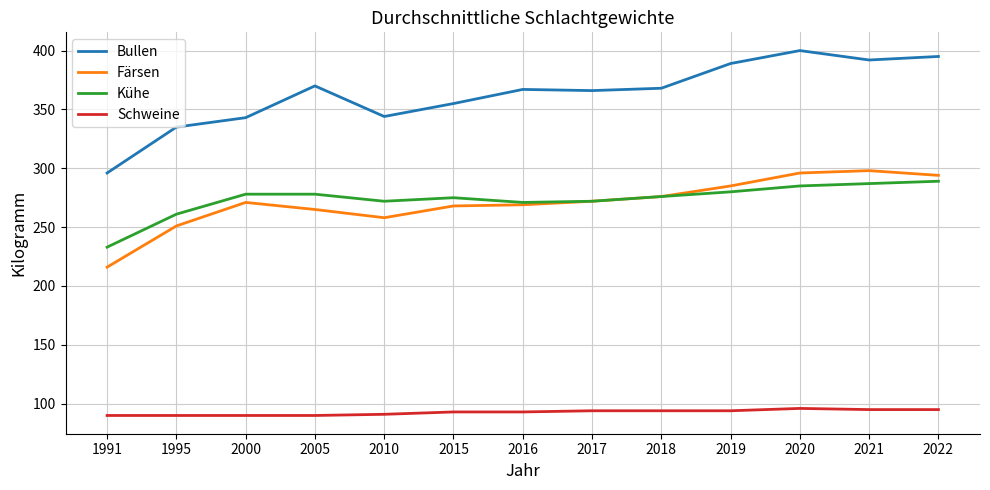

Which series has the largest total across all categories?

Bullen